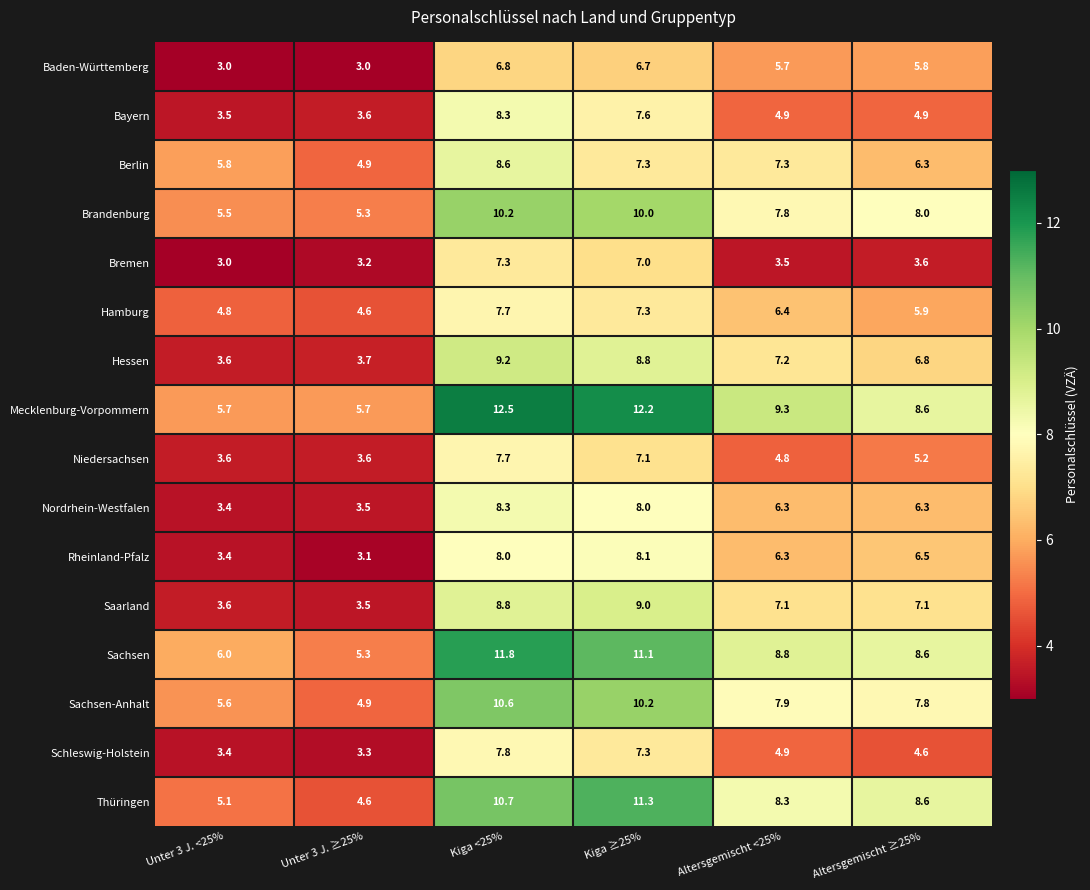

Which category has the lowest value in the Hamburg series?

Unter 3 J. ≥25%